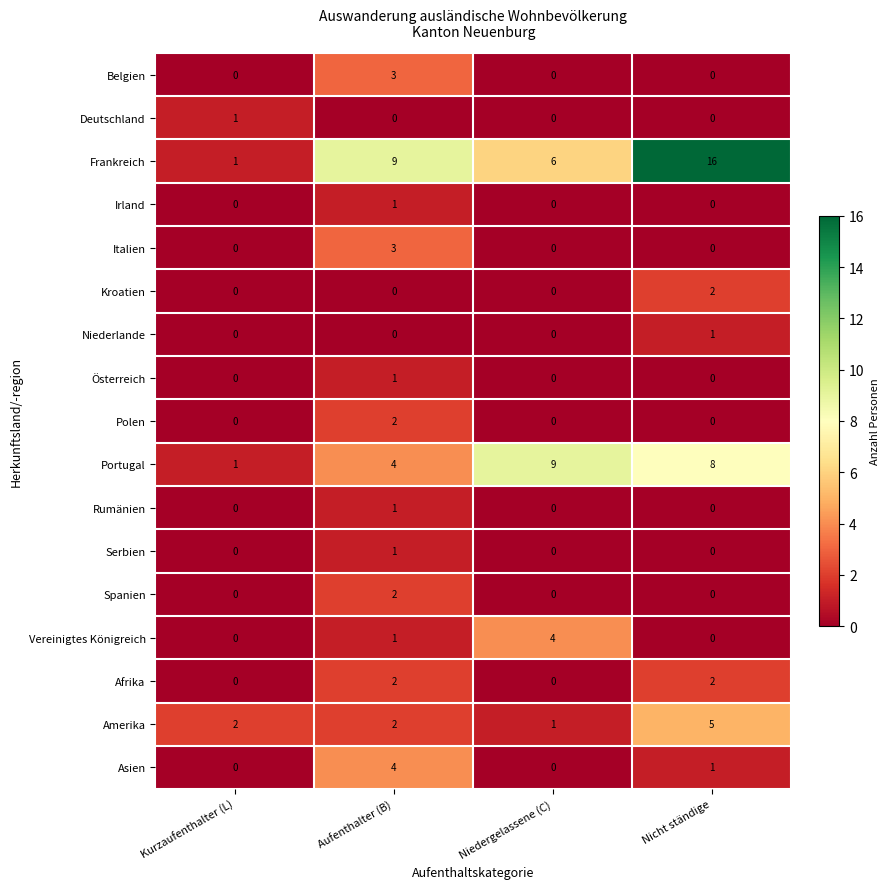

The Amerika series shows 2 at Kurzaufenthalter (L). True or false?

True